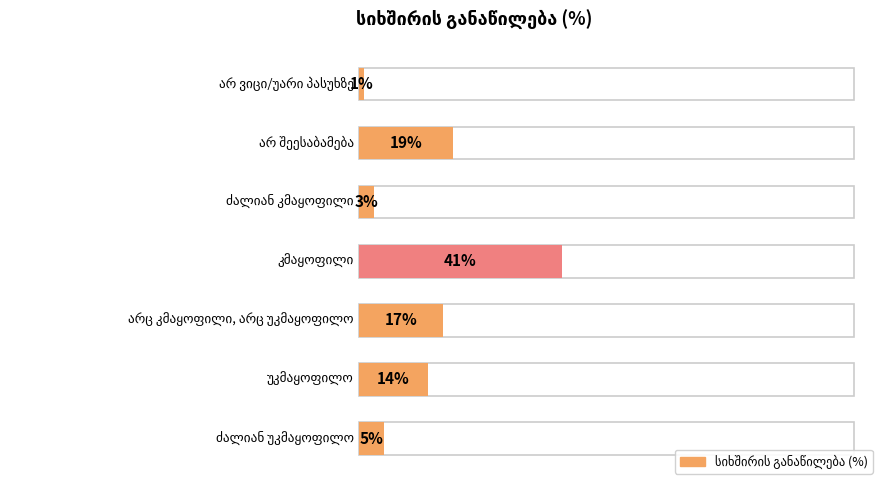

What is the sum of all values?

100